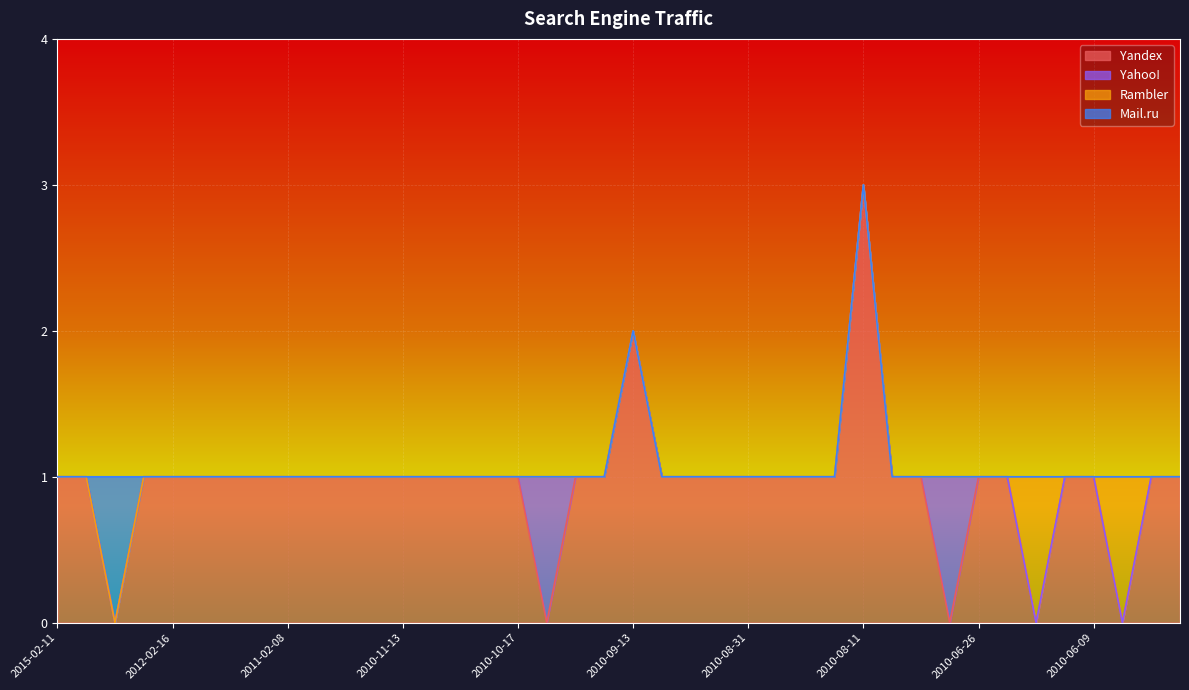

Which series changed the most between 2010-06-11 and 2010-05-23?

Yandex